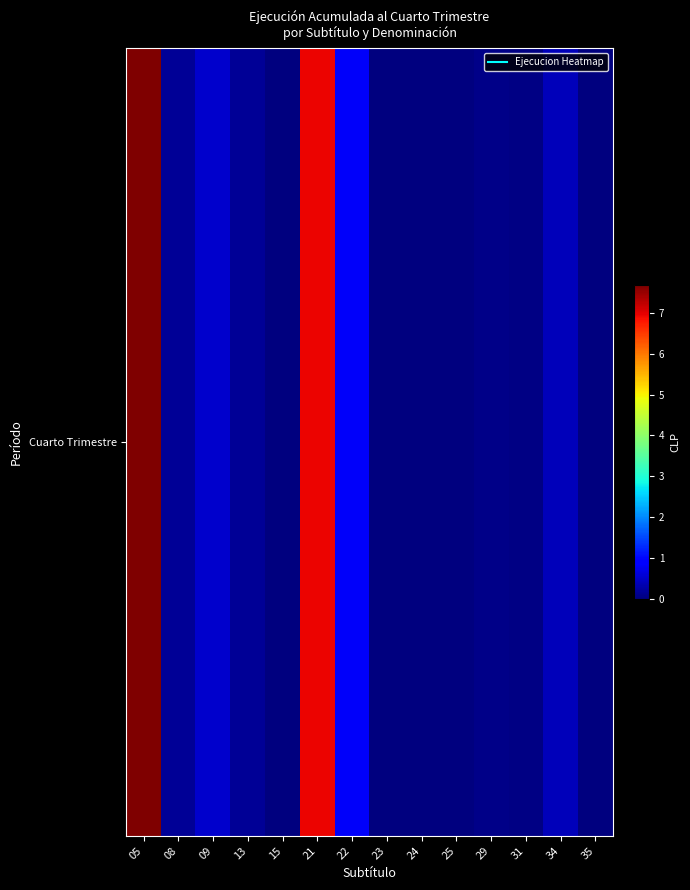

True or false: the data shows 122375568 at 21.

False